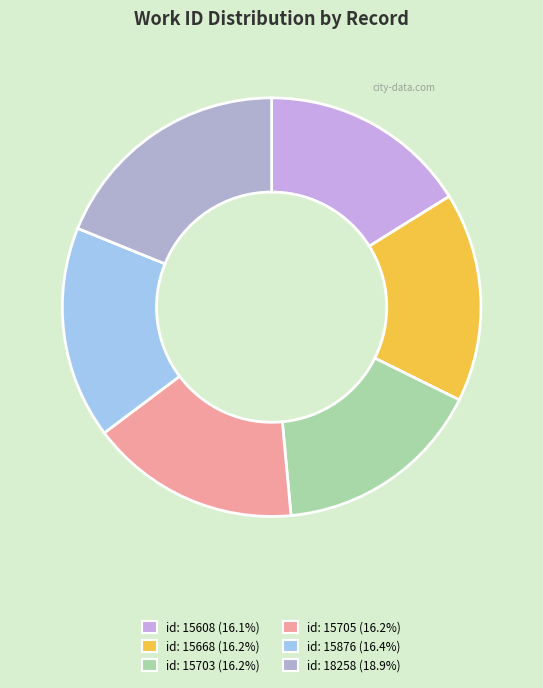

Rank the categories by value from lowest to highest.

2009-09-14 (id:15608), 2009-09-14 (id:15668), 2009-09-14 (id:15703), 2009-09-14 (id:15705), 2009-09-14 (id:15876), 2011-03-26 (id:18258)